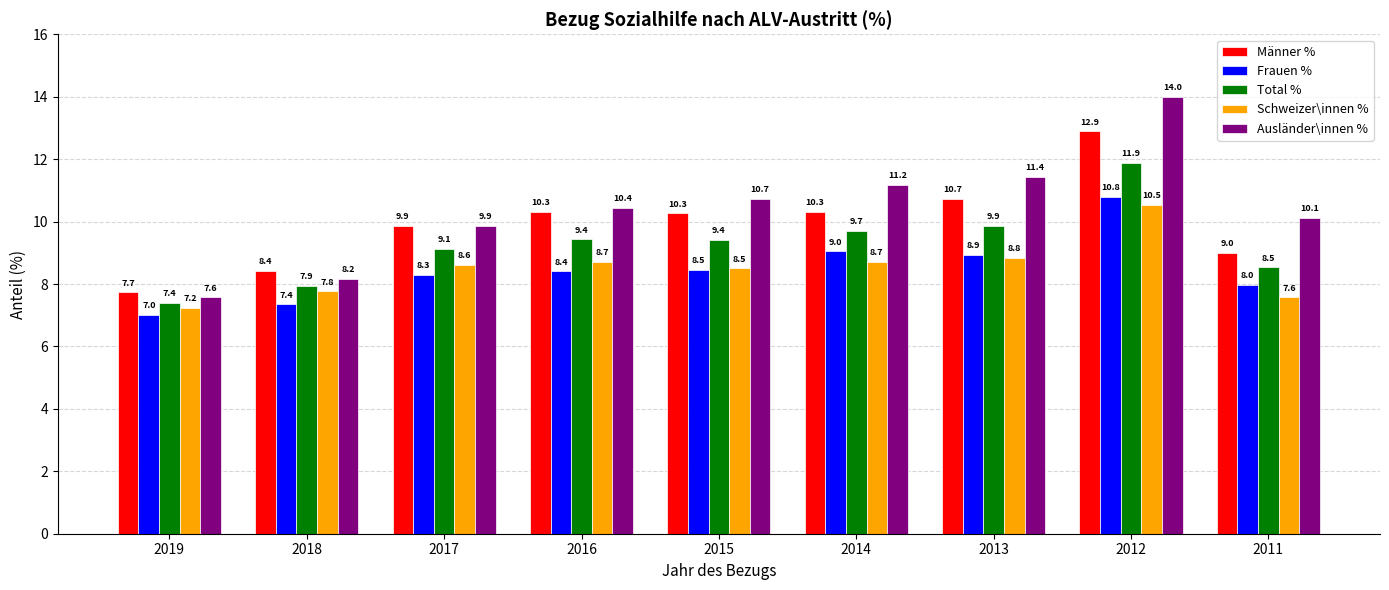

Reading left to right, transcribe all the data shown in this chart.

Männer %: 7.7	8.4	9.9	10.3	10.3	10.3	10.7	12.9	9.0
Frauen %: 7.0	7.4	8.3	8.4	8.5	9.0	8.9	10.8	8.0
Total %: 7.4	7.9	9.1	9.4	9.4	9.7	9.9	11.9	8.5
Schweizer\innen %: 7.2	7.8	8.6	8.7	8.5	8.7	8.8	10.5	7.6
Ausländer\innen %: 7.6	8.2	9.9	10.4	10.7	11.2	11.4	14.0	10.1